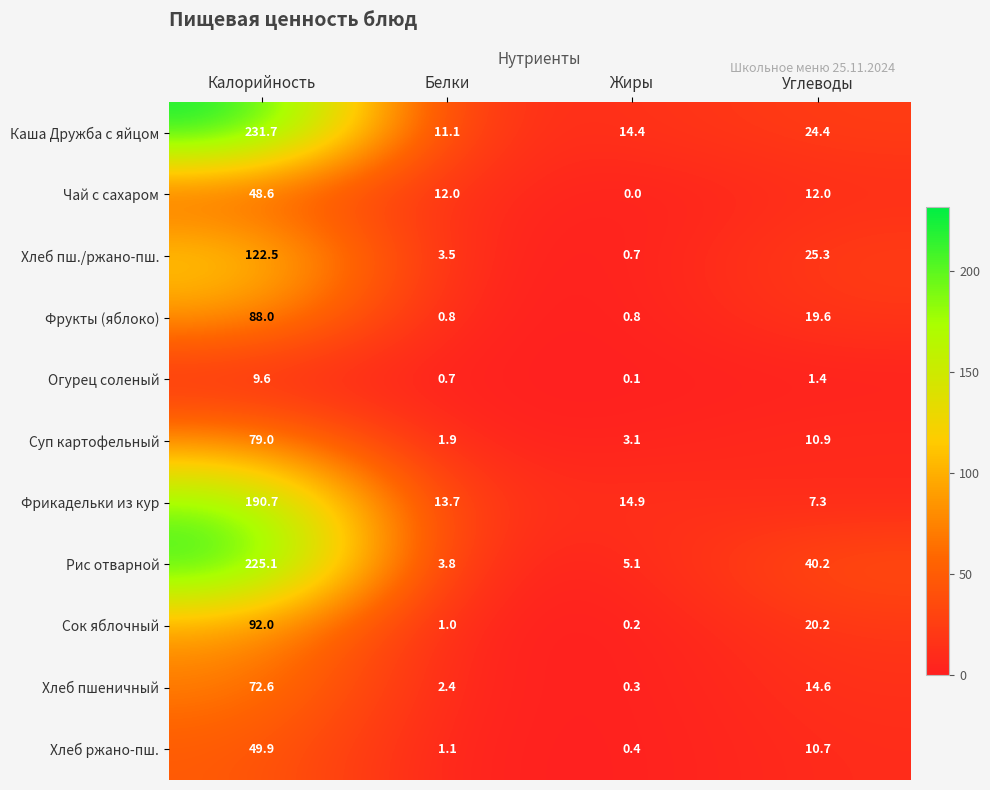

What is the average value of the Фрукты (яблоко) series?

27.3